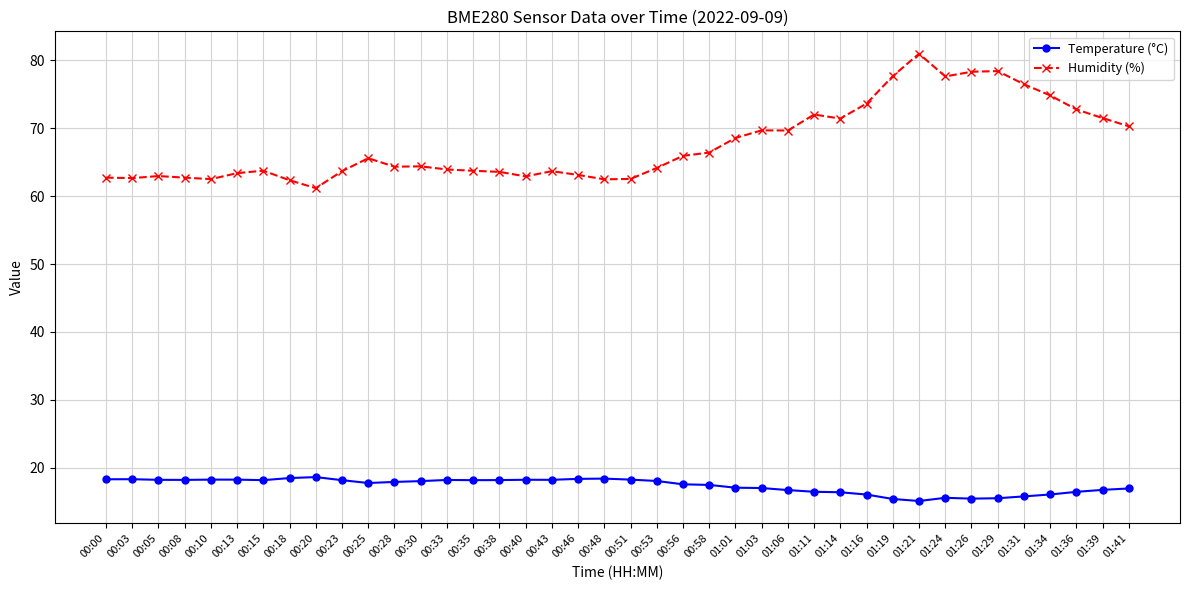

The Temperature (°C) series shows 16.7 at 01:06. True or false?

True